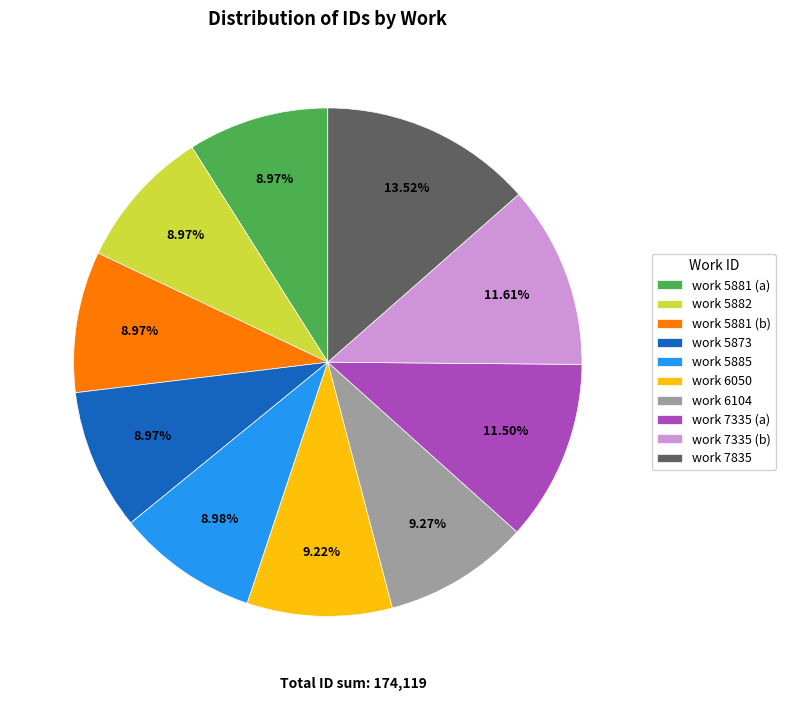

Between work 7835 and work 7335 (a), which is larger?

work 7835